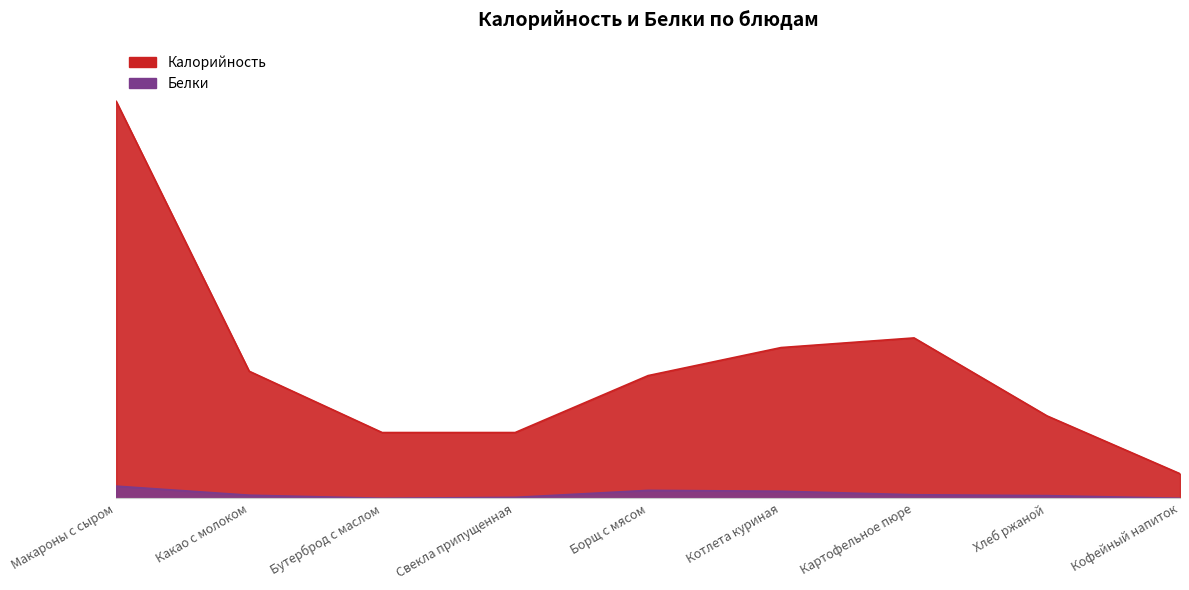

Rank the categories by Белки value from highest to lowest.

Макароны с сыром, Борщ с мясом, Котлета куриная, Картофельное пюре, Какао с молоком, Хлеб ржаной, Свекла припущенная, Бутерброд с маслом, Кофейный напиток